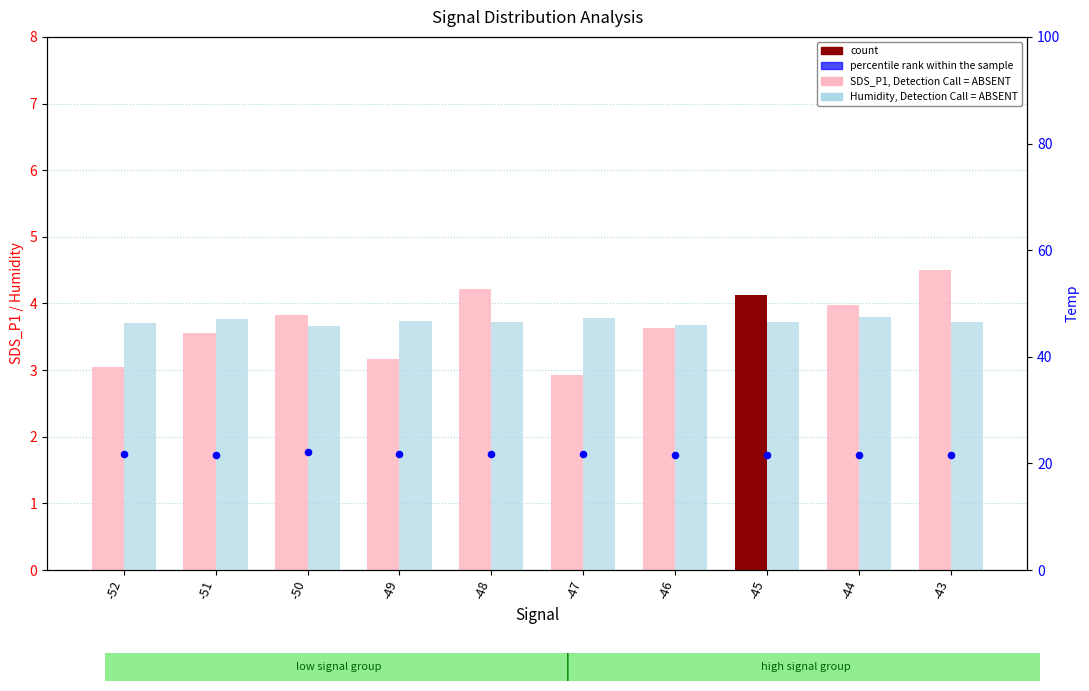

At how many categories does at least one series exceed 31?

10